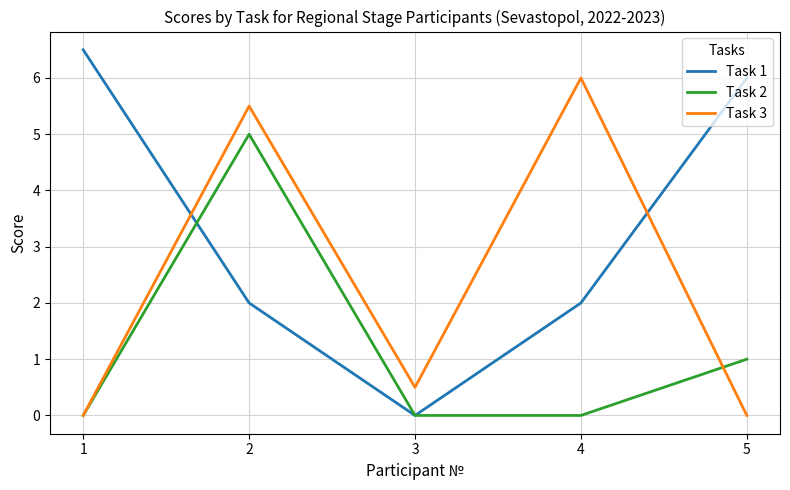

List the series in order of their peak value, highest first.

Task 1, Task 3, Task 2